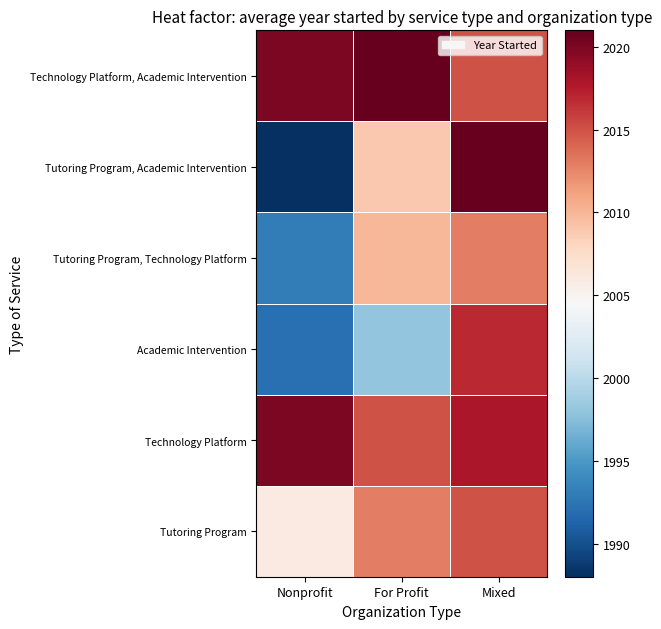

Reading left to right, extract all data points from this chart.

Tutoring Program: Nonprofit=2006	For Profit=2013	Mixed=2015
Technology Platform: Nonprofit=2020	For Profit=2015	Mixed=2018
Academic Intervention: Nonprofit=1992	For Profit=1998	Mixed=2017
Tutoring Program, Technology Platform: Nonprofit=1993	For Profit=2010	Mixed=2013
Tutoring Program, Academic Intervention: Nonprofit=1988	For Profit=2009	Mixed=2021
Technology Platform, Academic Intervention: Nonprofit=2020	For Profit=2021	Mixed=2015